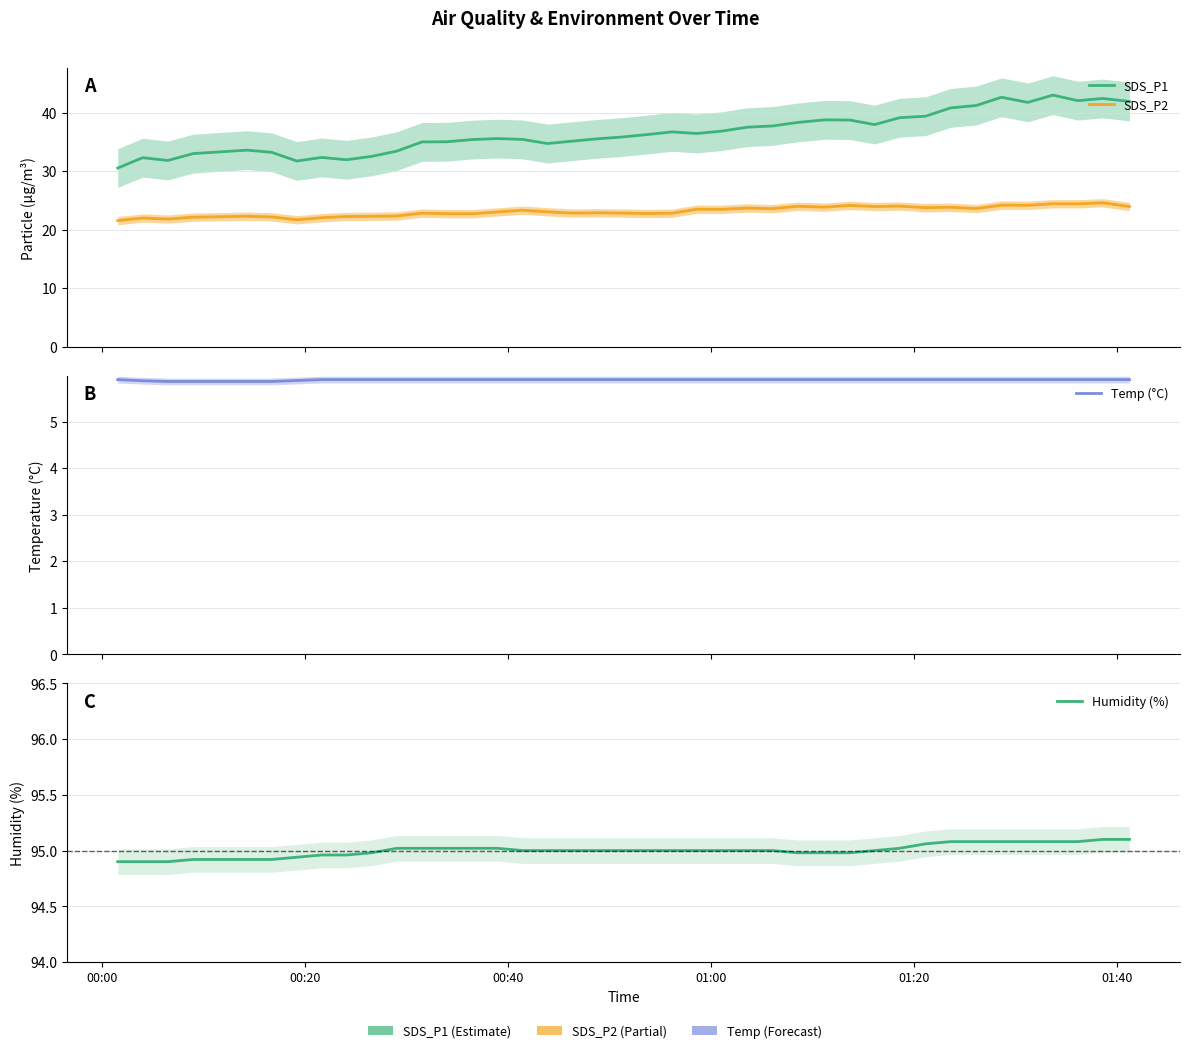

What is the sum of all Humidity (%) values?

3800.1